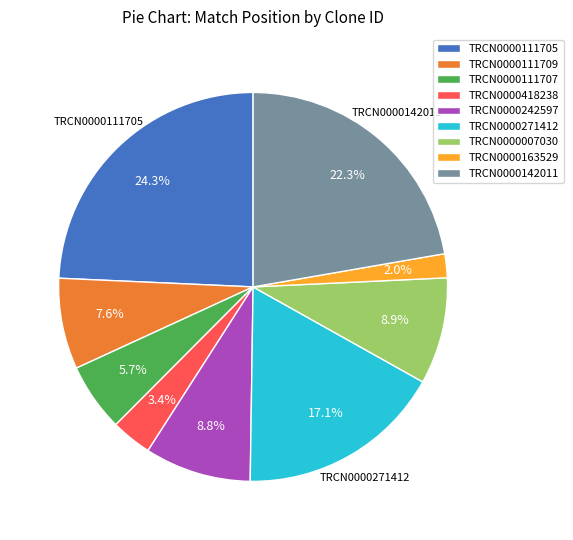

How much of the chart is everything except TRCN0000111707?

94.3%